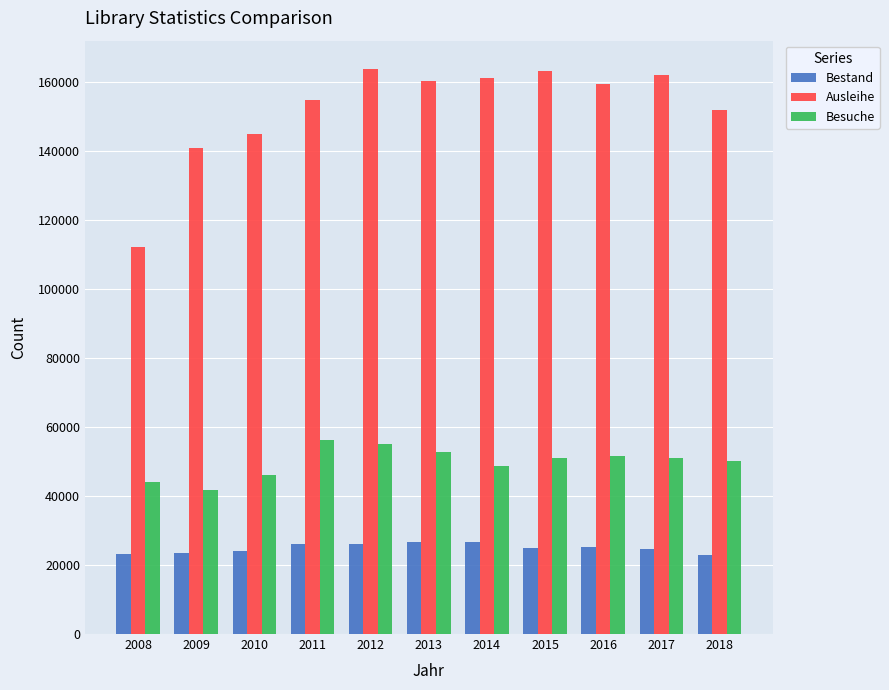

True or false: Ausleihe has a value of 264222 at 2016.

False